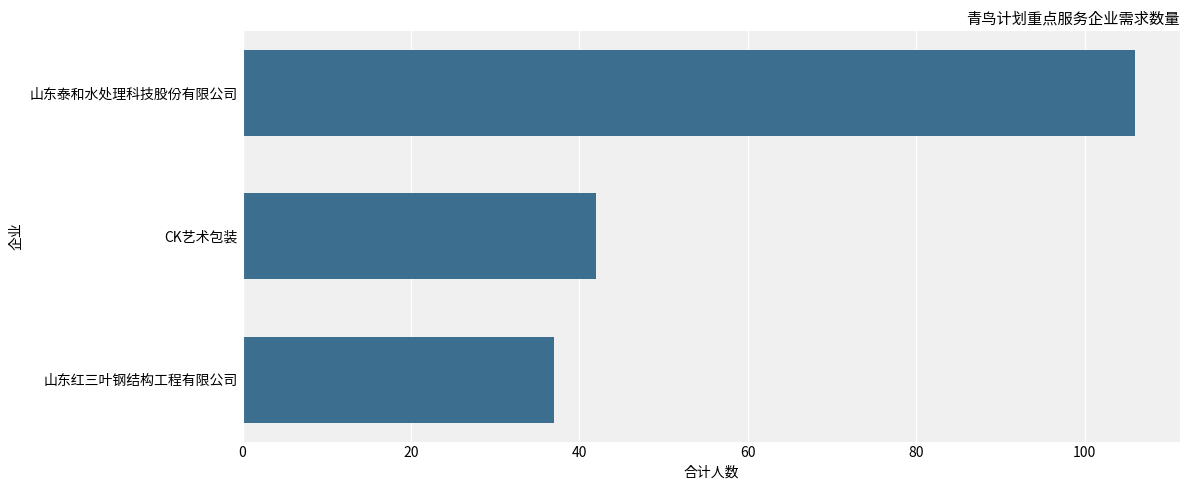

Rank the categories by value from lowest to highest.

山东红三叶钢结构工程有限公司, CK艺术包装, 山东泰和水处理科技股份有限公司